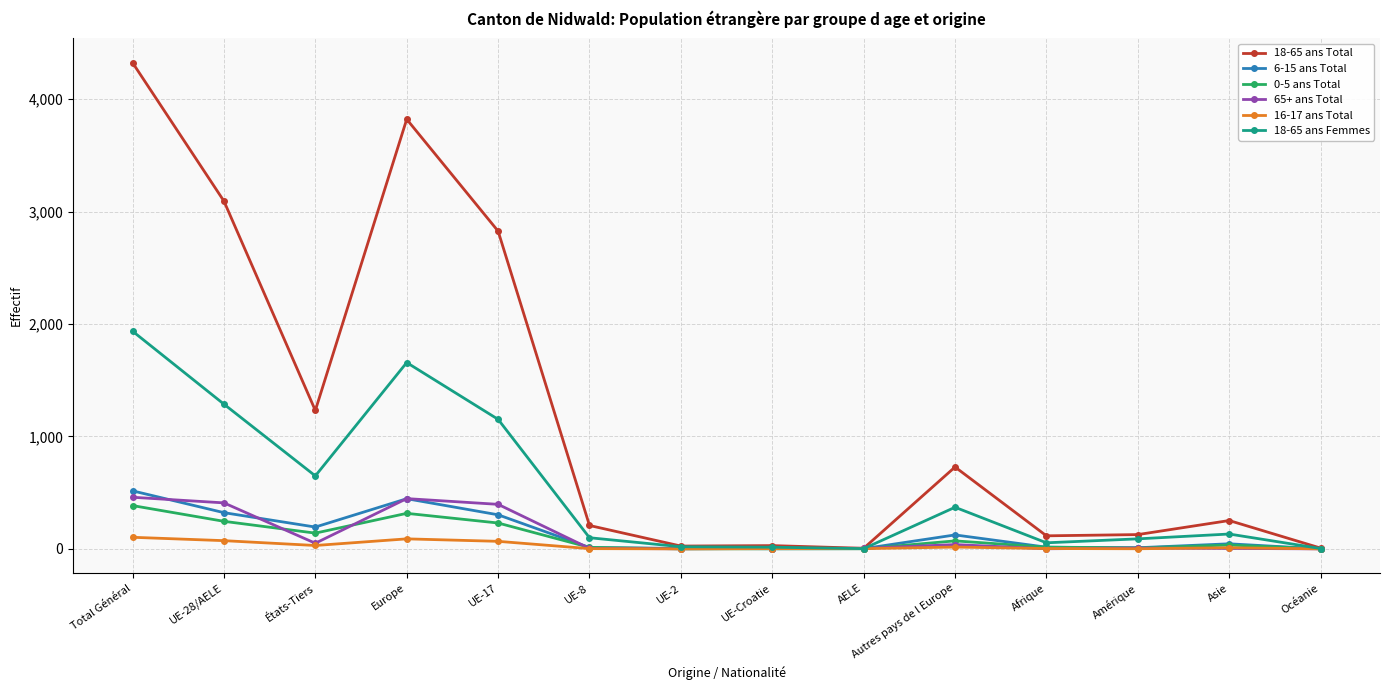

At which category does 18-65 ans Femmes reach its first local valley?

États-Tiers